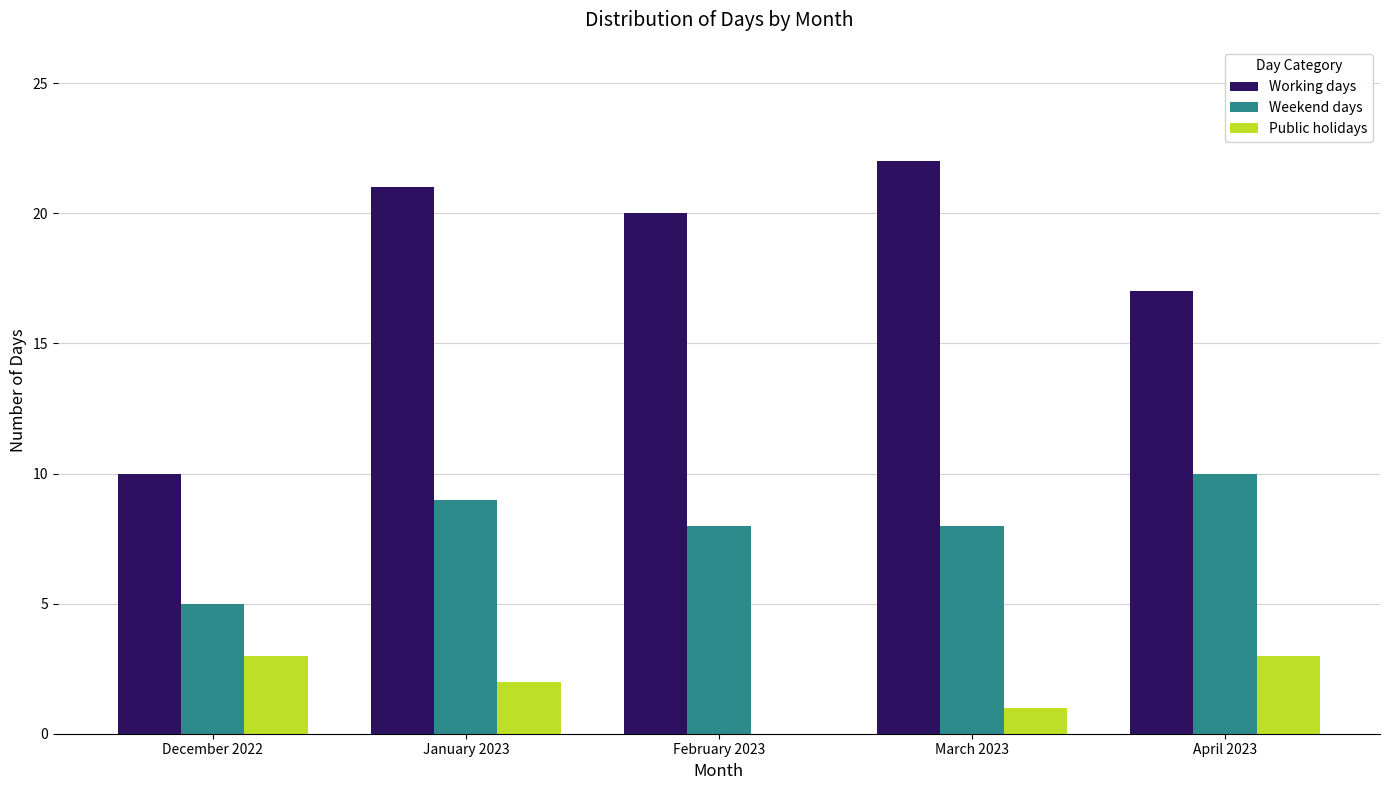

Reading left to right, list all the values displayed in this chart.

Working days: December 2022=10	January 2023=21	February 2023=20	March 2023=22	April 2023=17
Weekend days: December 2022=5	January 2023=9	February 2023=8	March 2023=8	April 2023=10
Public holidays: December 2022=3	January 2023=2	February 2023=0	March 2023=1	April 2023=3